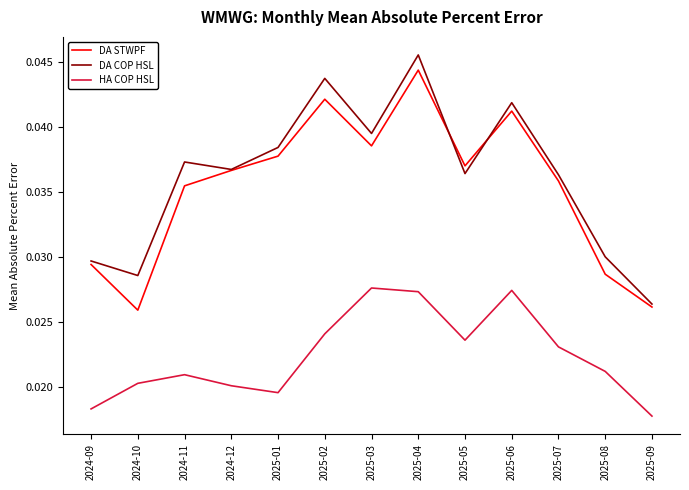

Which category has the lowest value in the HA COP HSL series?

2025-09